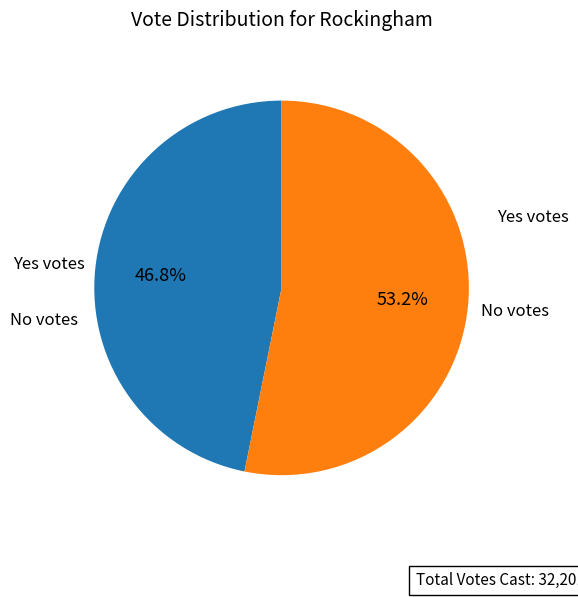

Is it true that Yes is 47% of the pie?

True